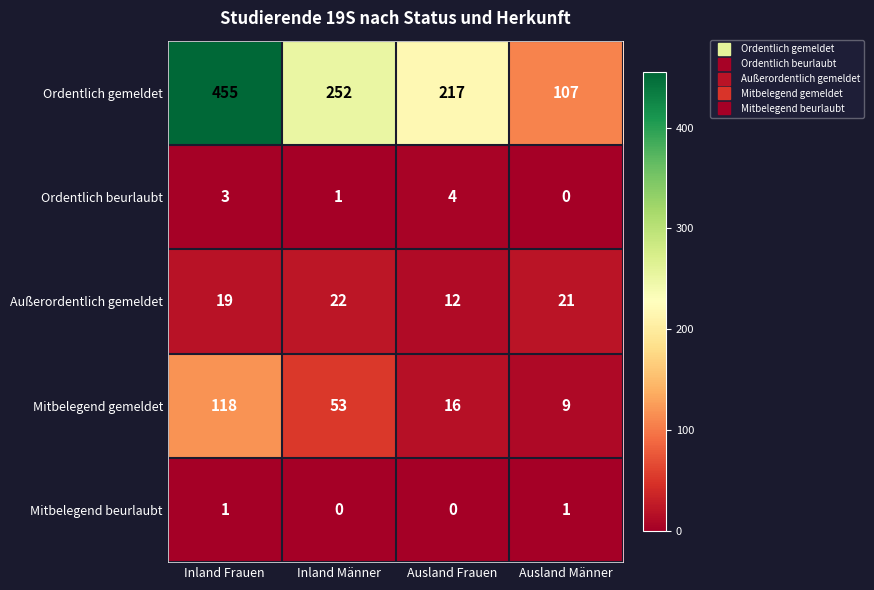

Reading left to right, what are all the values shown in this chart?

Ordentlich gemeldet: 455	252	217	107
Ordentlich beurlaubt: 3	1	4	0
Außerordentlich gemeldet: 19	22	12	21
Mitbelegend gemeldet: 118	53	16	9
Mitbelegend beurlaubt: 1	0	0	1